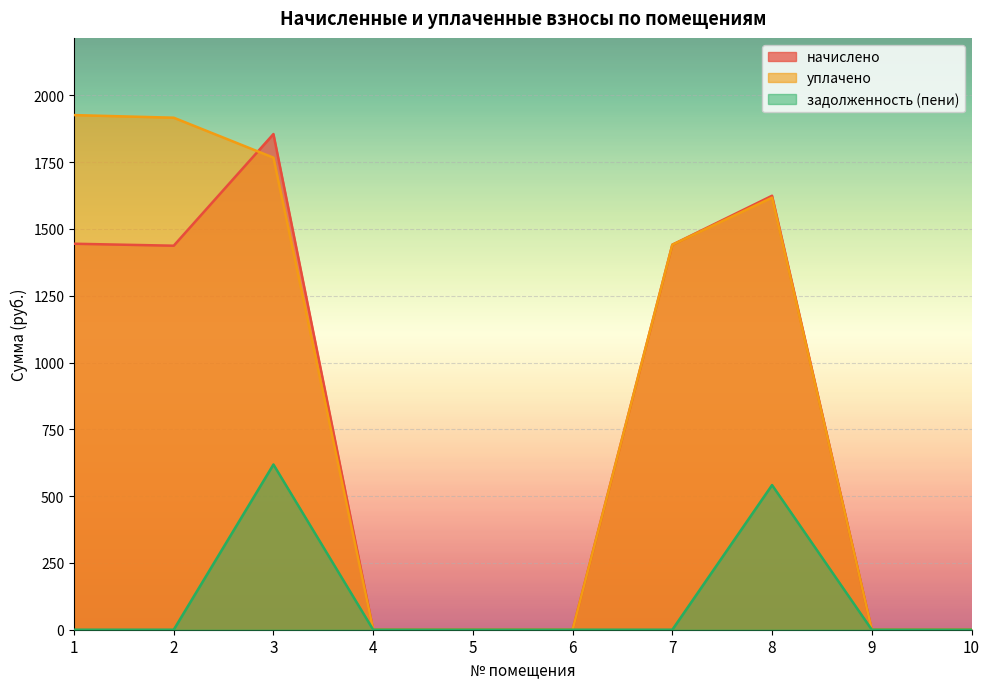

True or false: задолженность (пени) and начислено cross at least once.

False